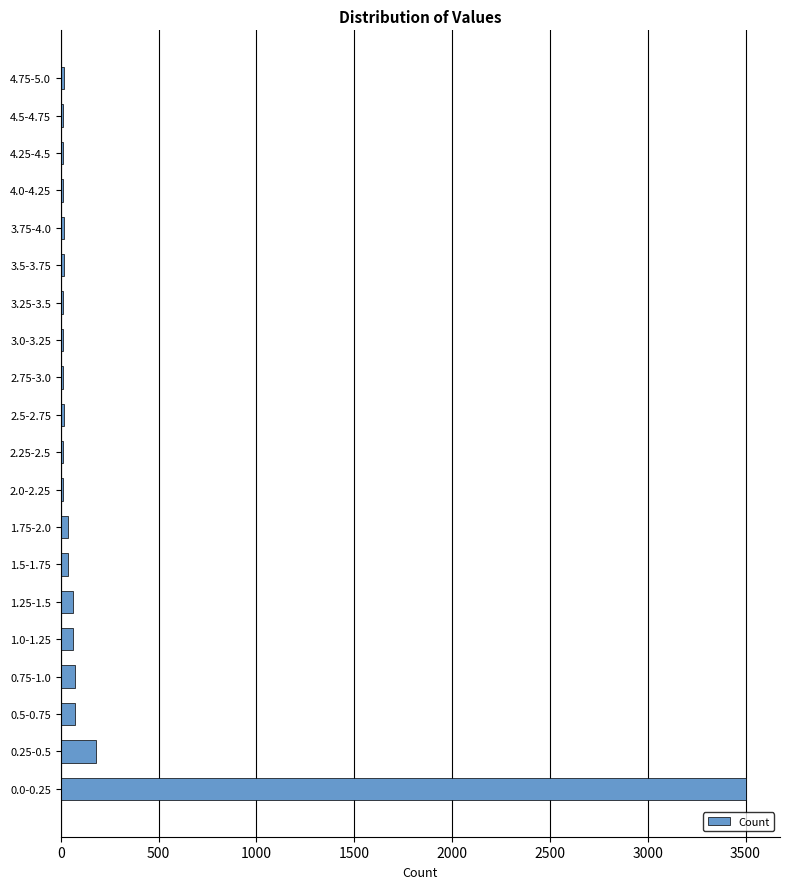

What is the sum of all values?

4157